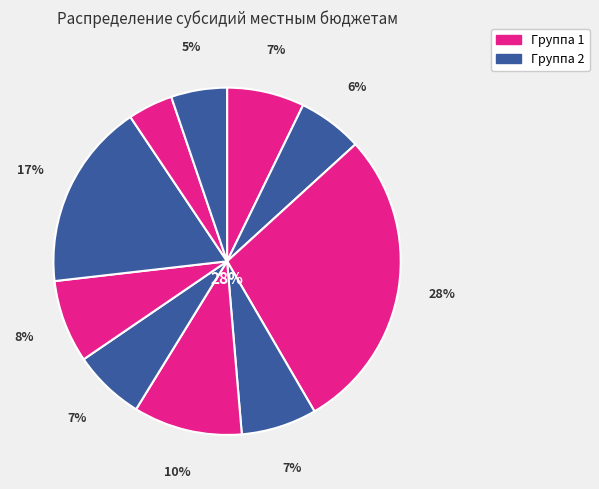

To the nearest percent, what is the average slice percentage?

10%